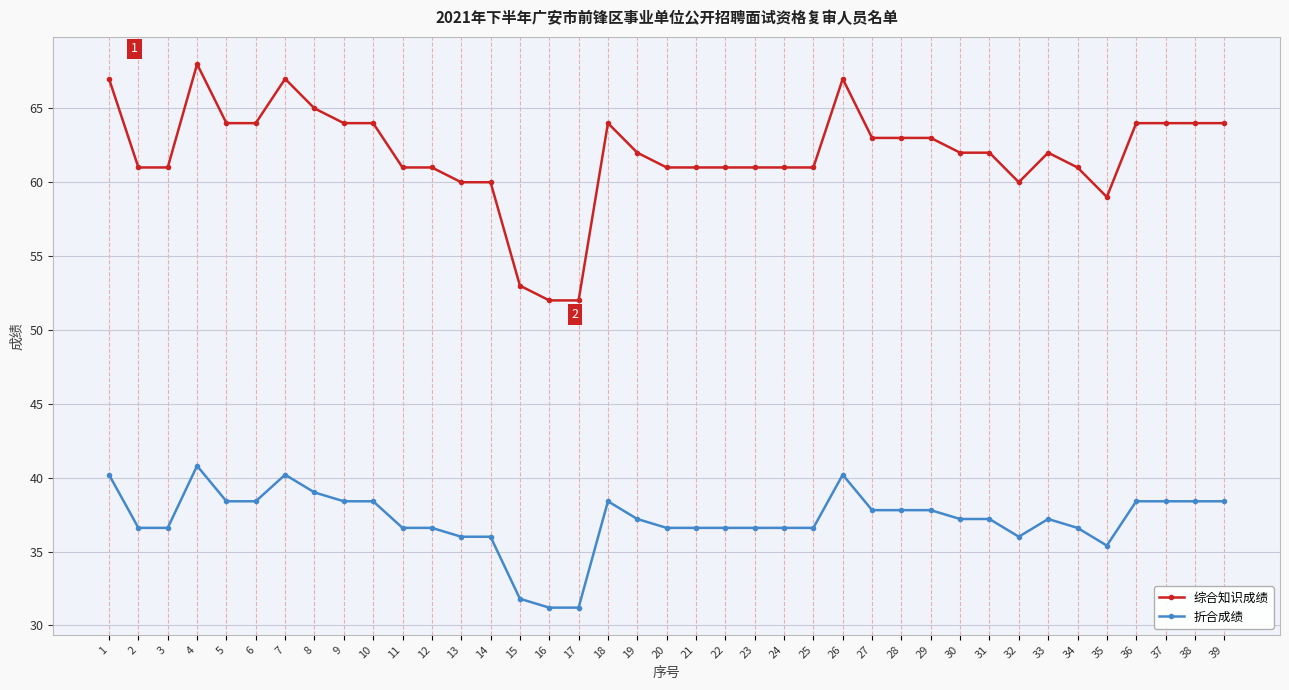

Between 13 and 29, which series saw the biggest shift?

综合知识成绩